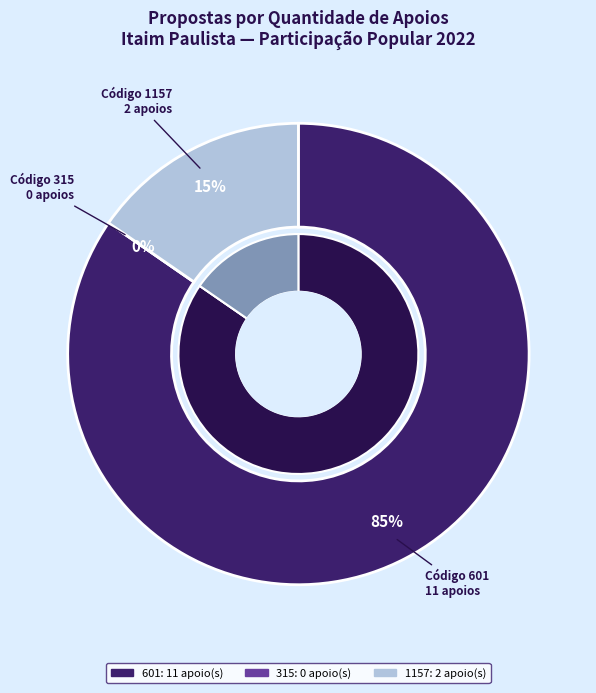

True or false: 1157 accounts for 15% of the total.

True